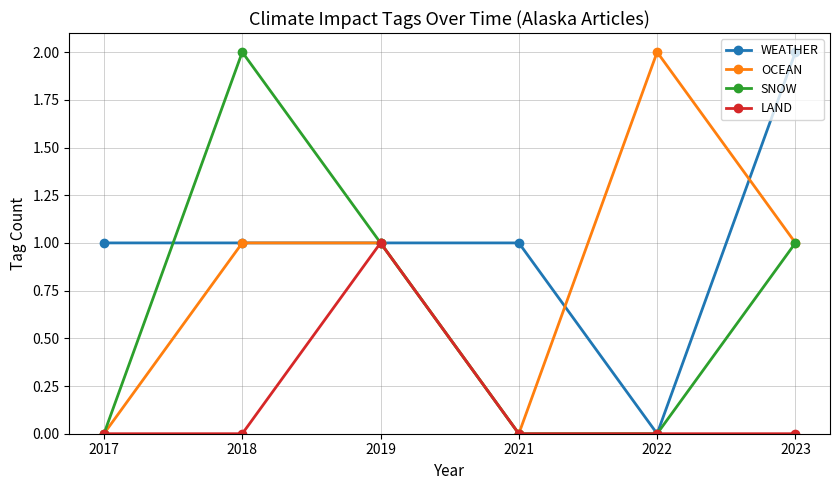

At which label does OCEAN reach its peak?

2022